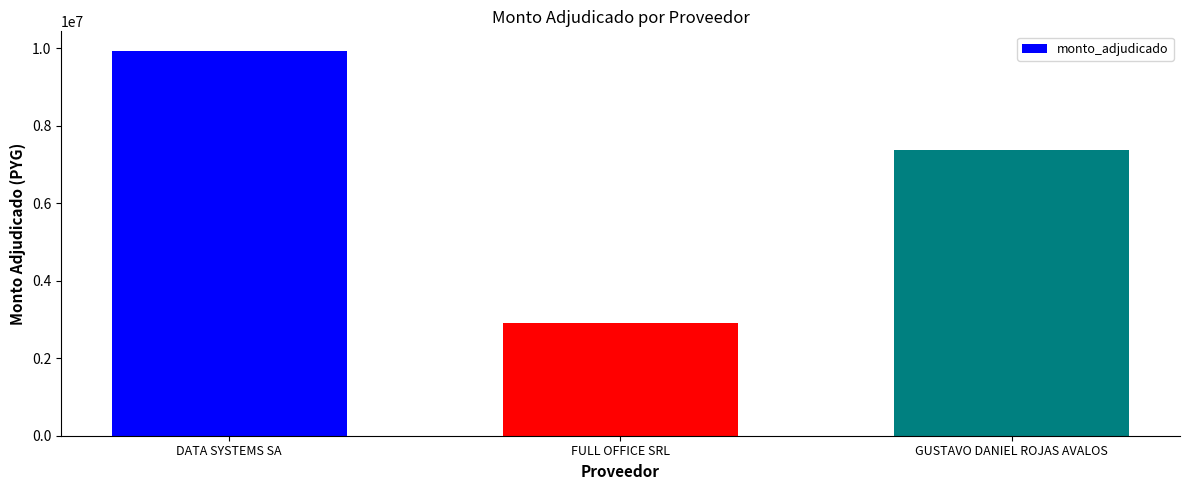

What is the sum of all values?

20211742